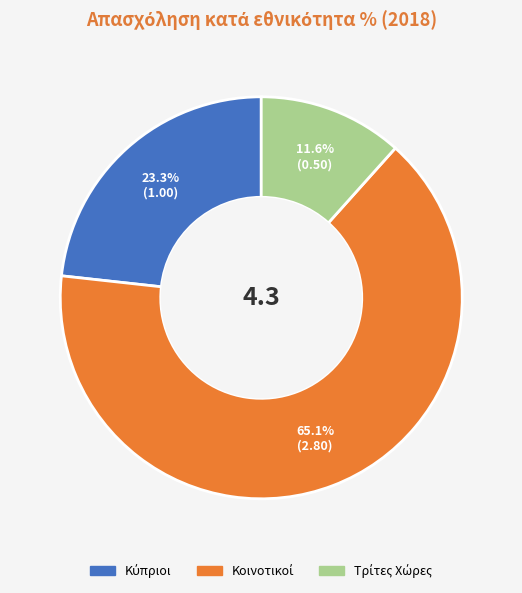

Is there any slice that represents more than half of the pie?

Yes